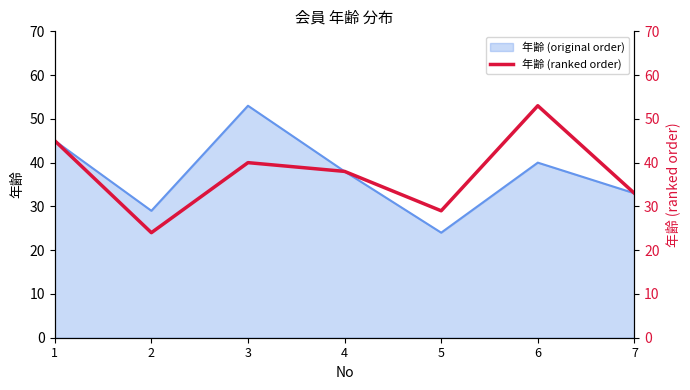

What is the difference between the maximum and minimum values?

29